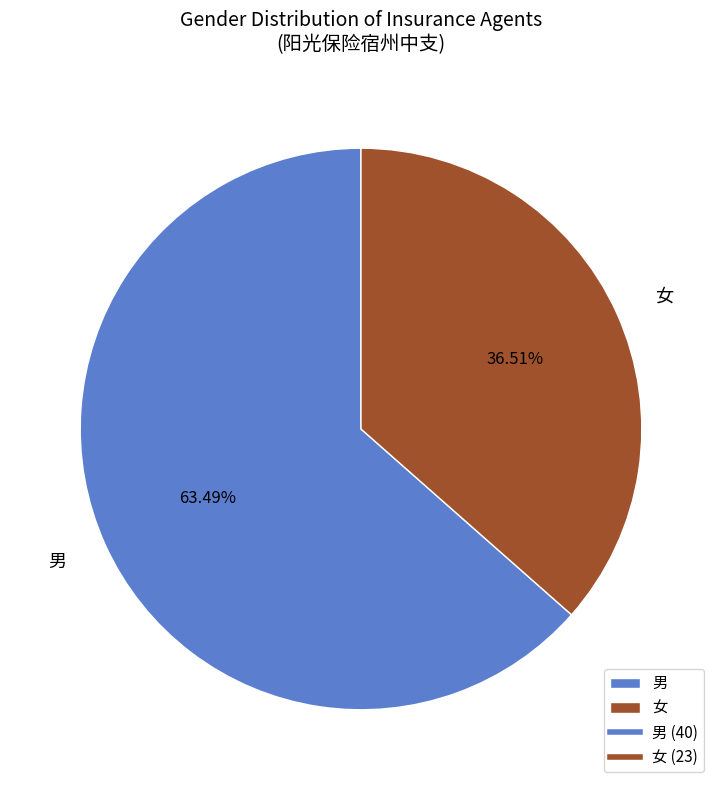

Combined, what portion of the pie is 女 and 男?

100.0%